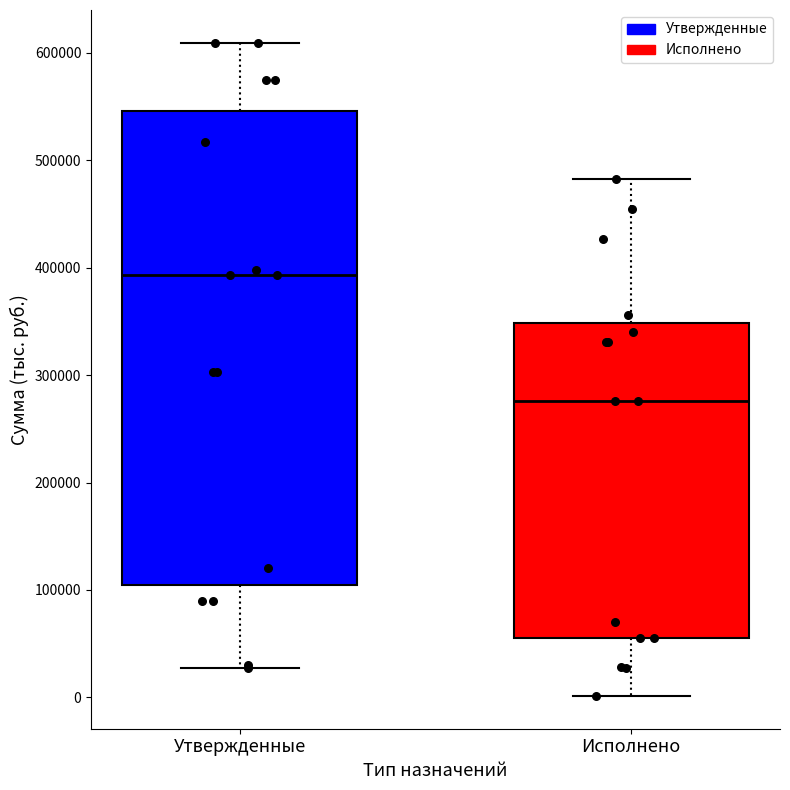

Comparing the boxes themselves (not the whiskers), which one is the tallest?

Утвержденные